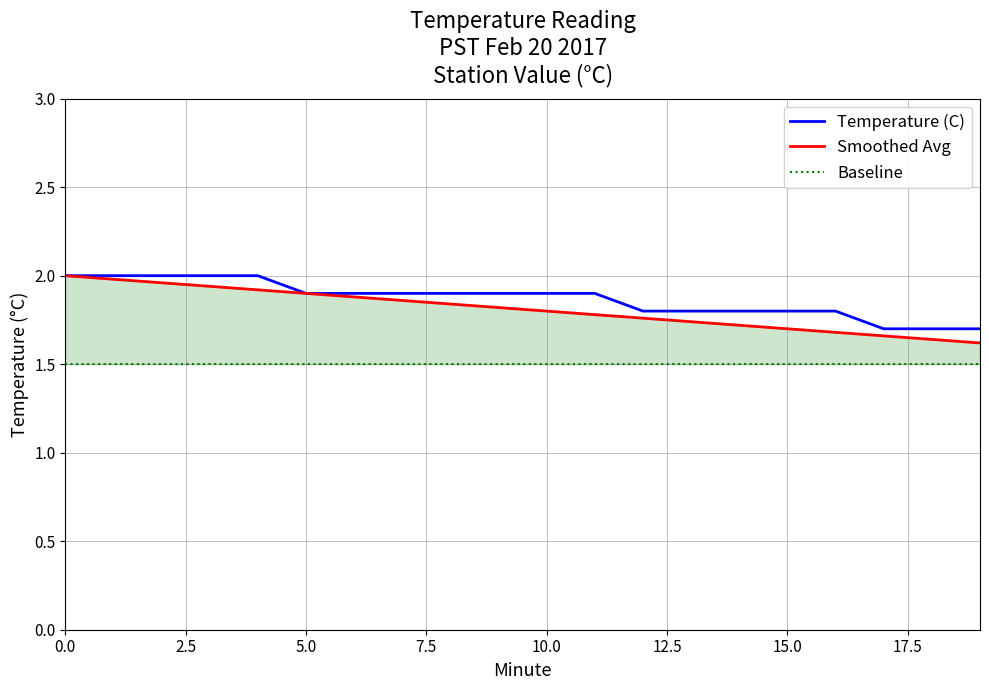

What is the minimum value shown in the chart?

1.5